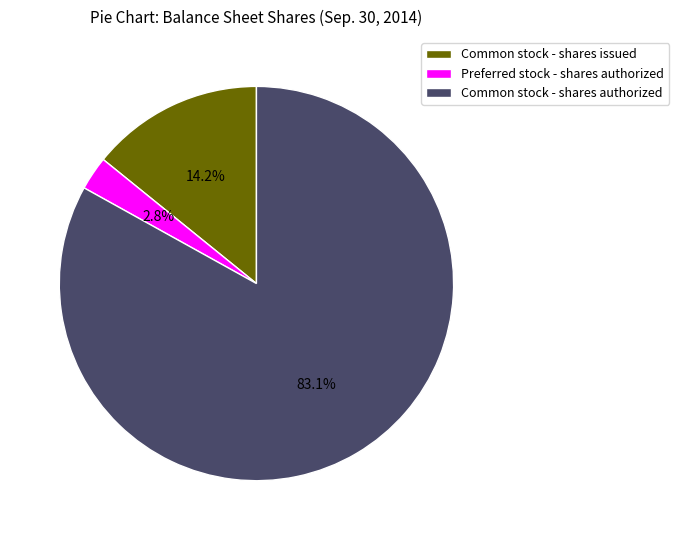

Which slice represents more than half of the pie?

Common stock - shares authorized